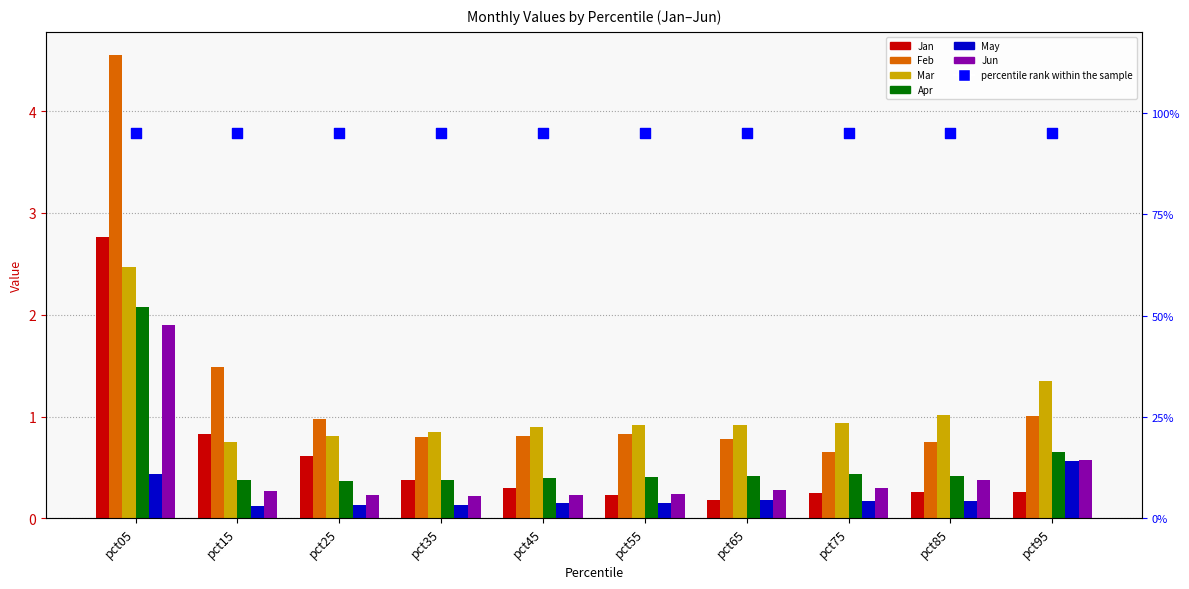

Which series has the widest spread of Y values?

Feb